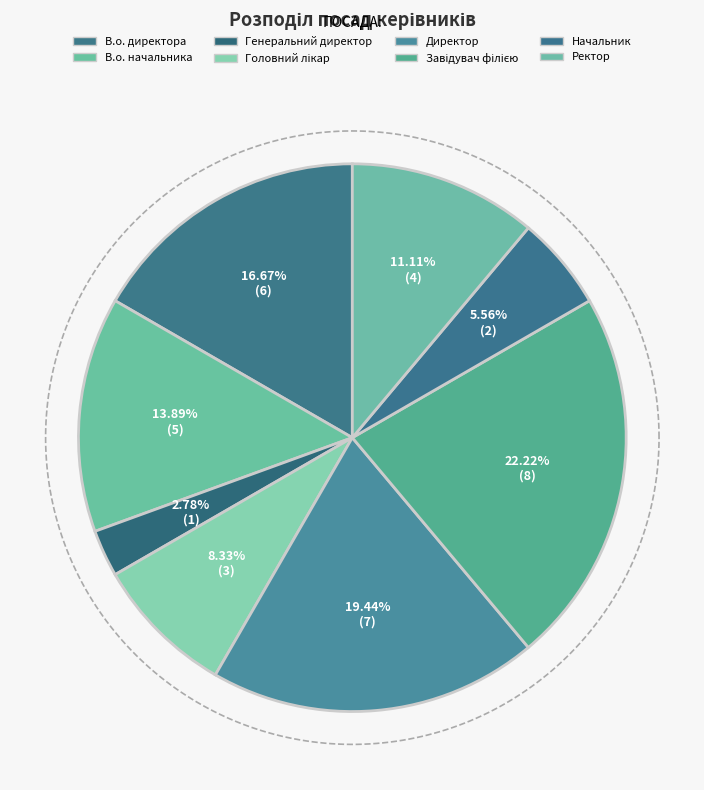

Combined, do Директор and Головний лікар account for over 50%?

No